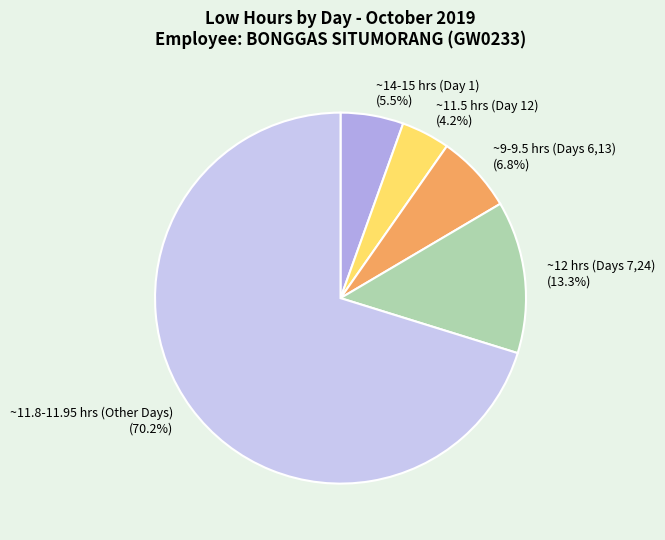

To the nearest percent, what is the average slice percentage?

20%